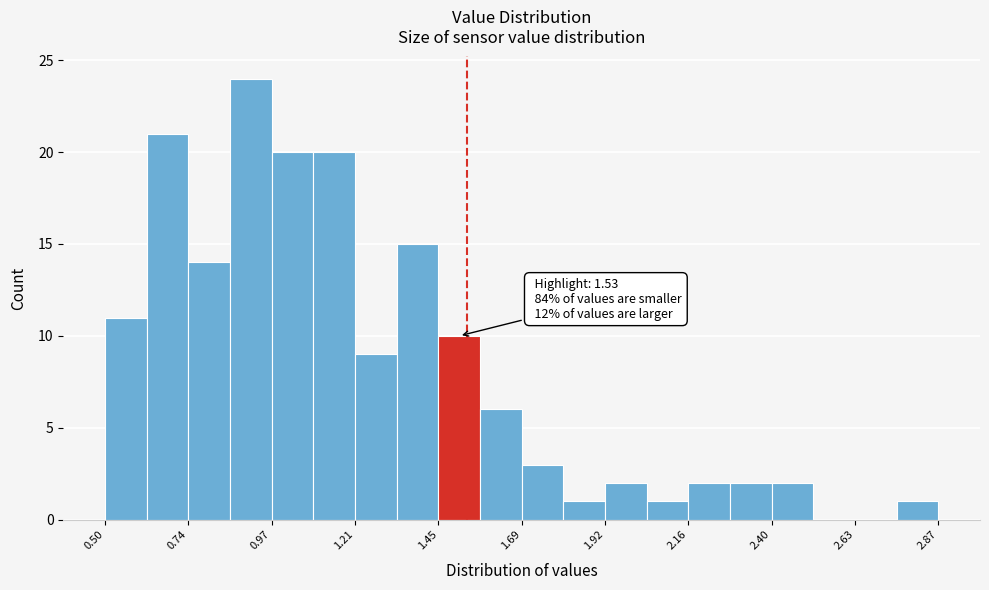

Around what value on the x-axis is the tallest bar? Give the approximate position of its centre, as read against the axis.

0.90